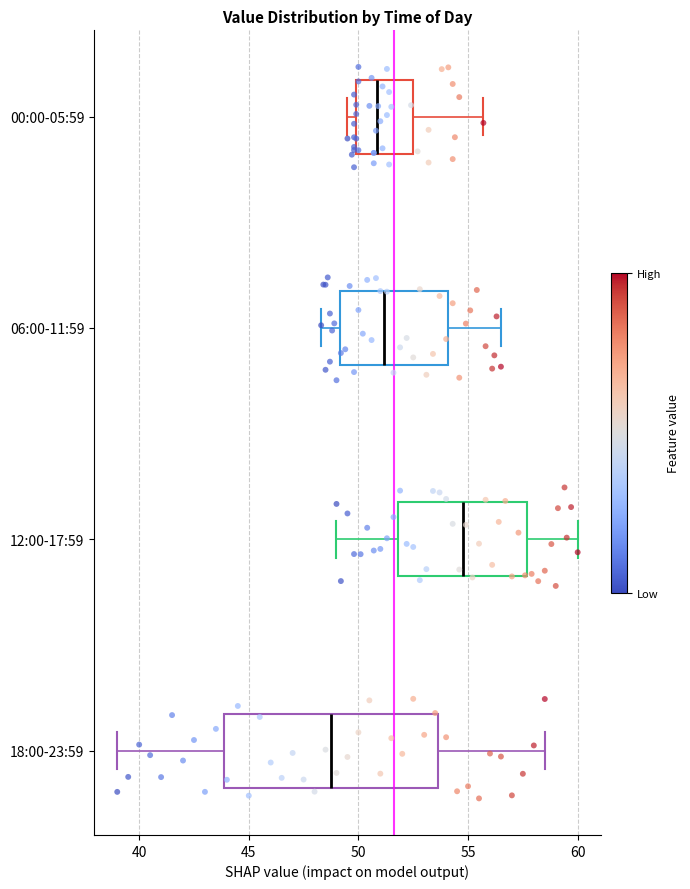

Which box has the furthest to the right median line?

12:00-17:59